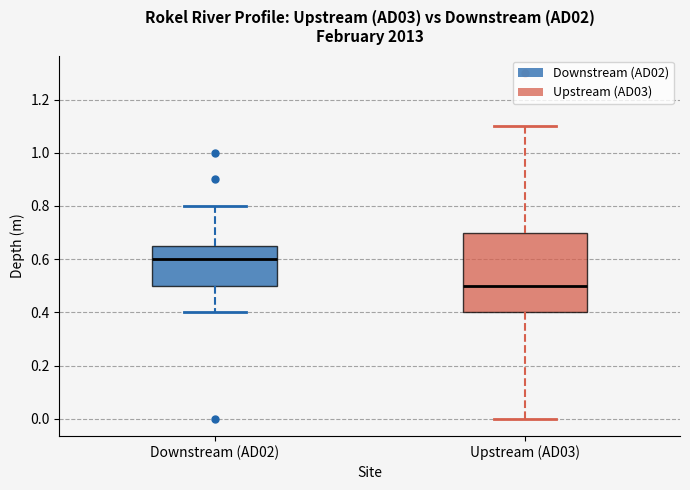

Reading left to right, transcribe this box plot: for each box, give where its median line is, the range the box spans, and where its two whiskers end, as read against the y-axis. The values are not printed on the chart, so give them approximately, as read against the axis.

Downstream (AD02): median 0.60, box 0.50 to 0.66, whiskers 0.40 to 0.80
Upstream (AD03): median 0.50, box 0.40 to 0.70, whiskers 0.00 to 1.10